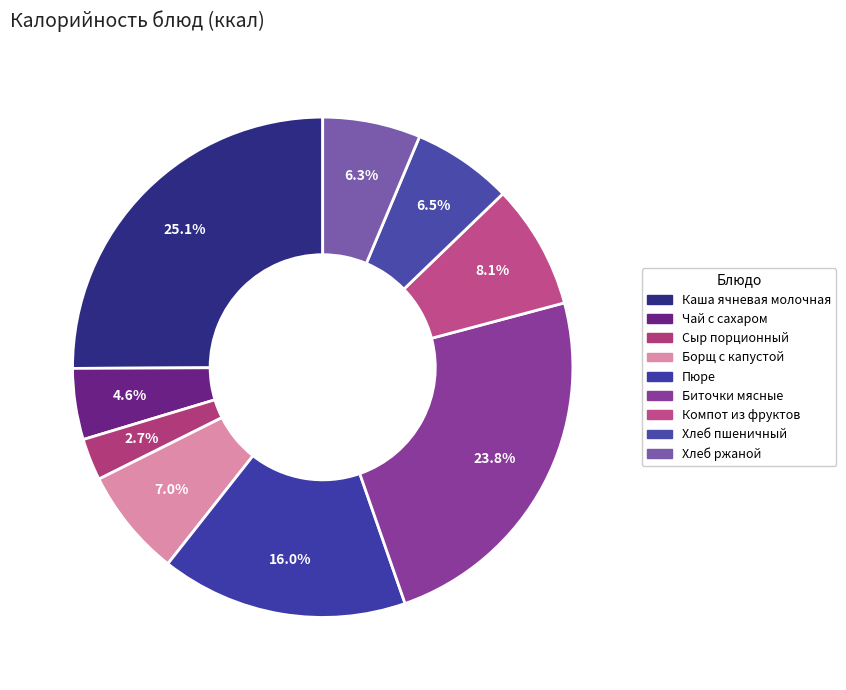

To the nearest percent, what is the difference between the largest and smallest slice percentages?

22%